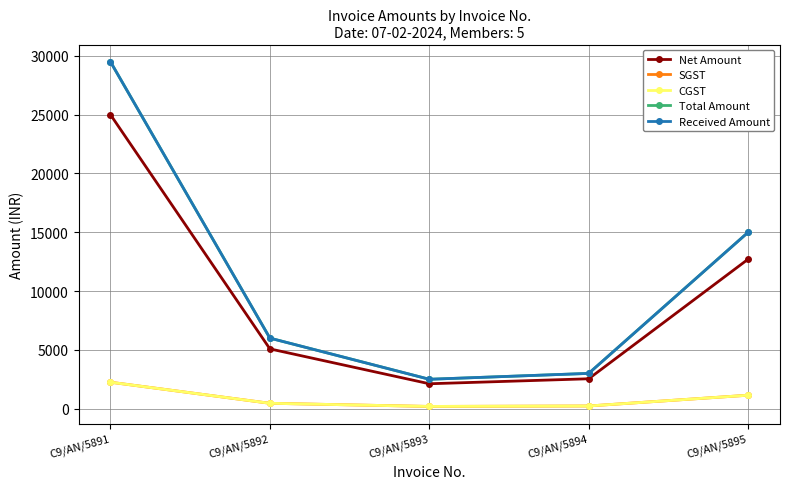

What is the sum of all CGST values?

4271.2